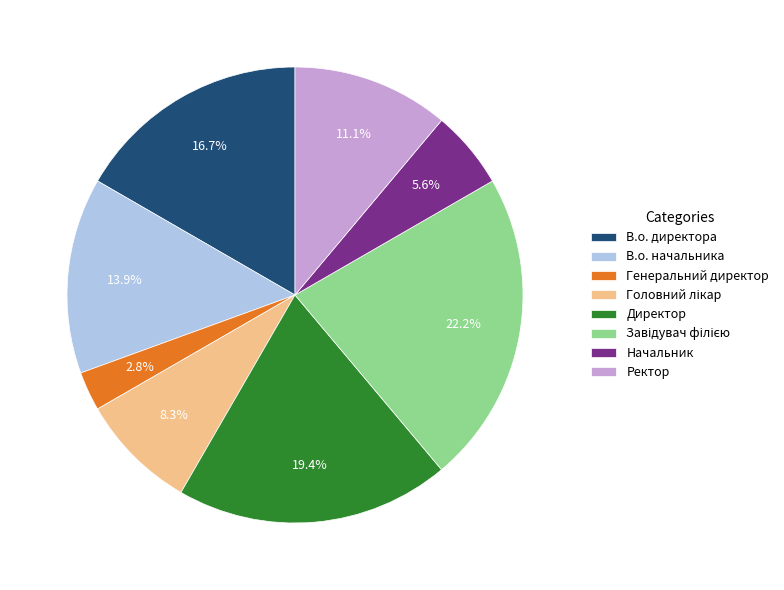

The Ректор slice represents 23% of the pie. True or false?

False